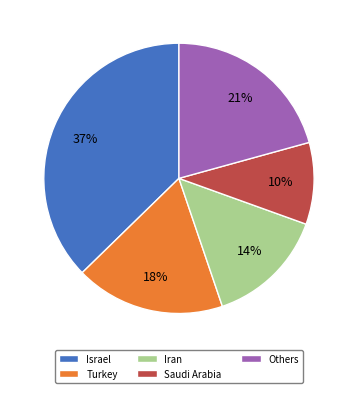

Rank the categories by value from lowest to highest.

Saudi Arabia, Iran, Turkey, Others, Israel